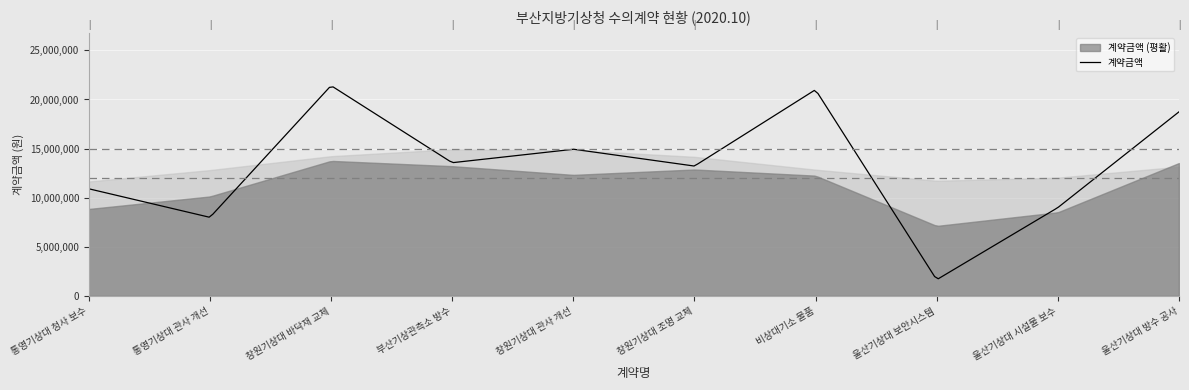

How many interior local valleys (lower than both neighbors) does the data have?

4